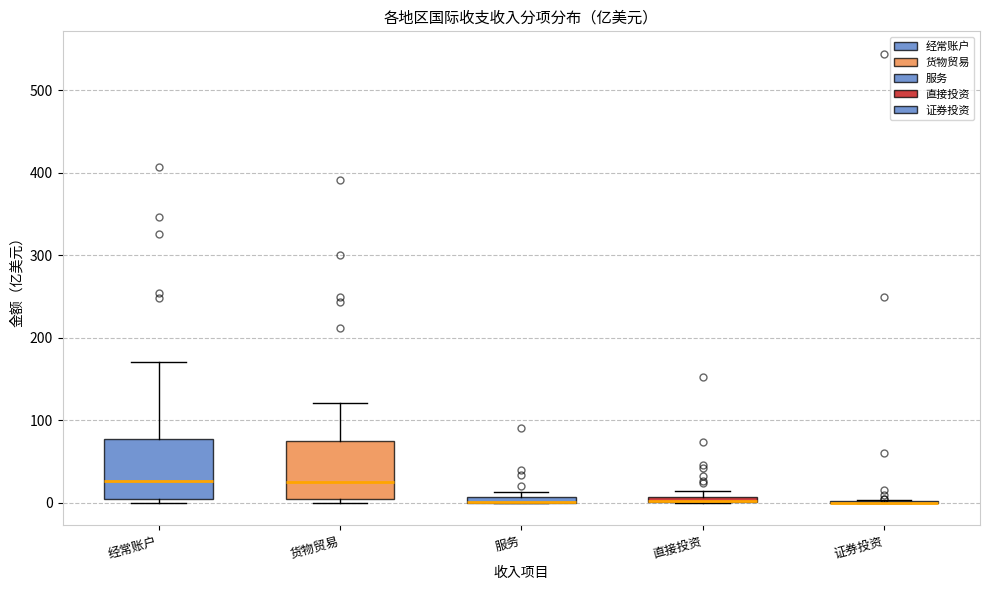

Where is the upper edge of the box for 经常账户 on the y-axis? The values are not printed on the chart, so give them approximately, as read against the axis.

80